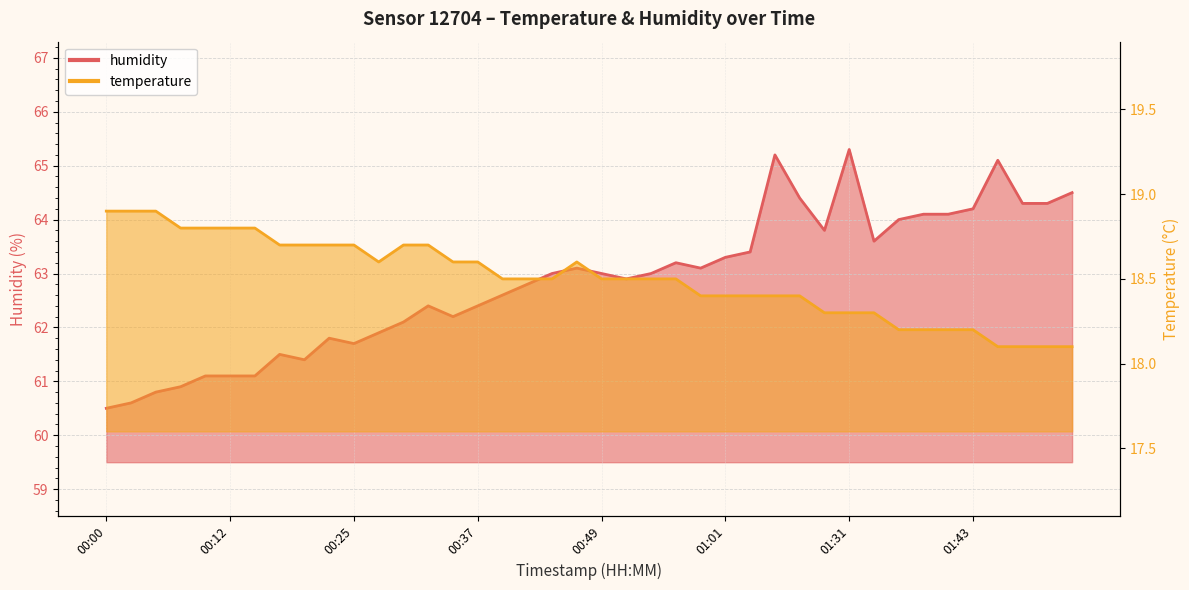

At 00:22, list the series in order from largest to smallest.

humidity, temperature